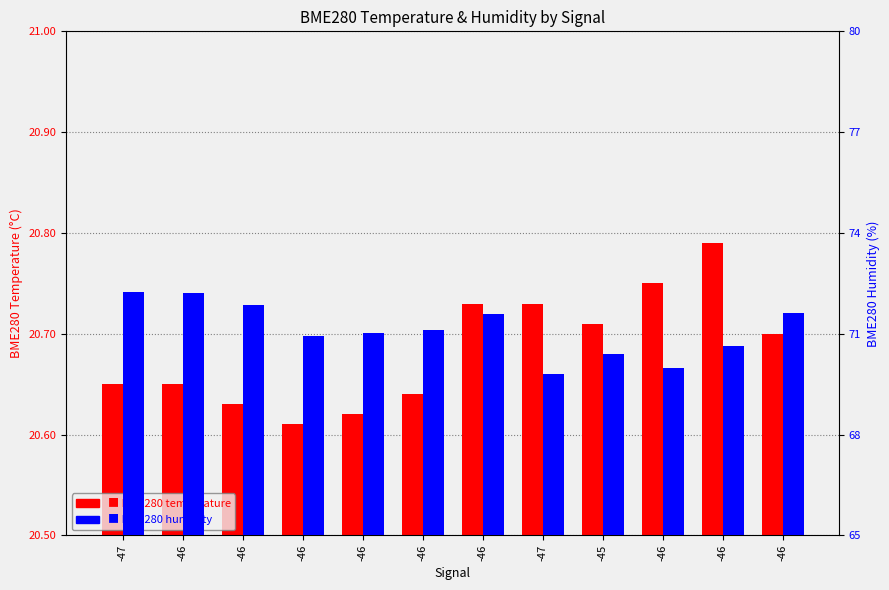

List the series in order of their peak value, highest first.

BME280 humidity, BME280 temperature